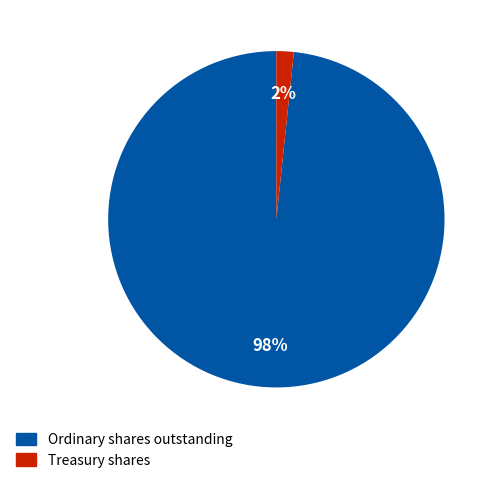

Do Ordinary shares outstanding and Treasury shares together represent more than half of the pie?

Yes